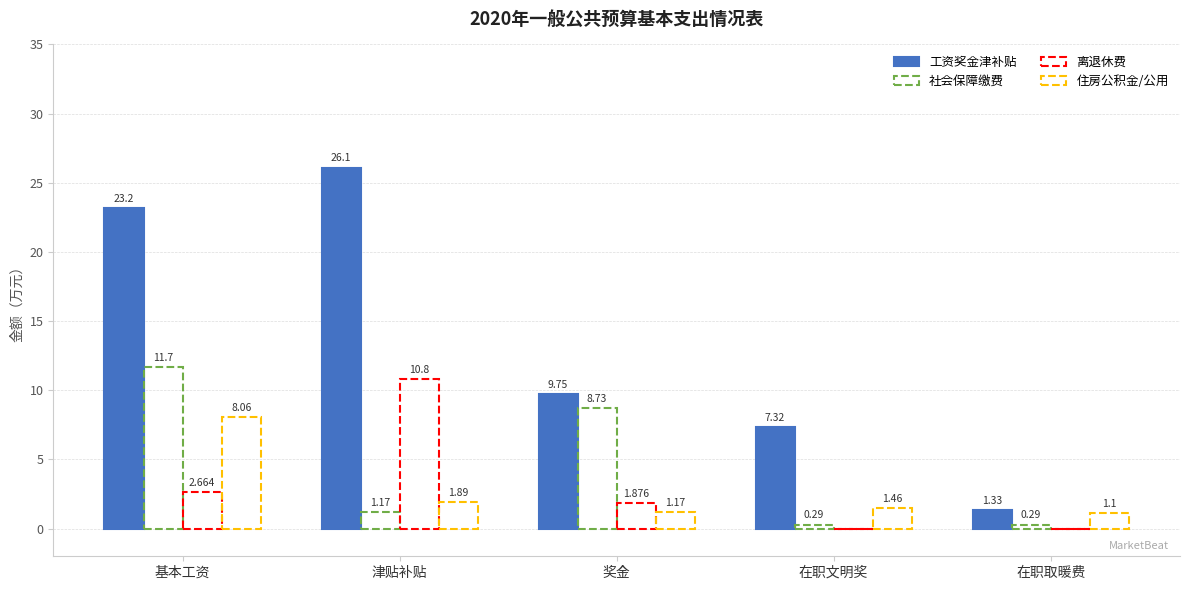

Is it true that 社会保障缴费 equals 0.7 at 津贴补贴?

False